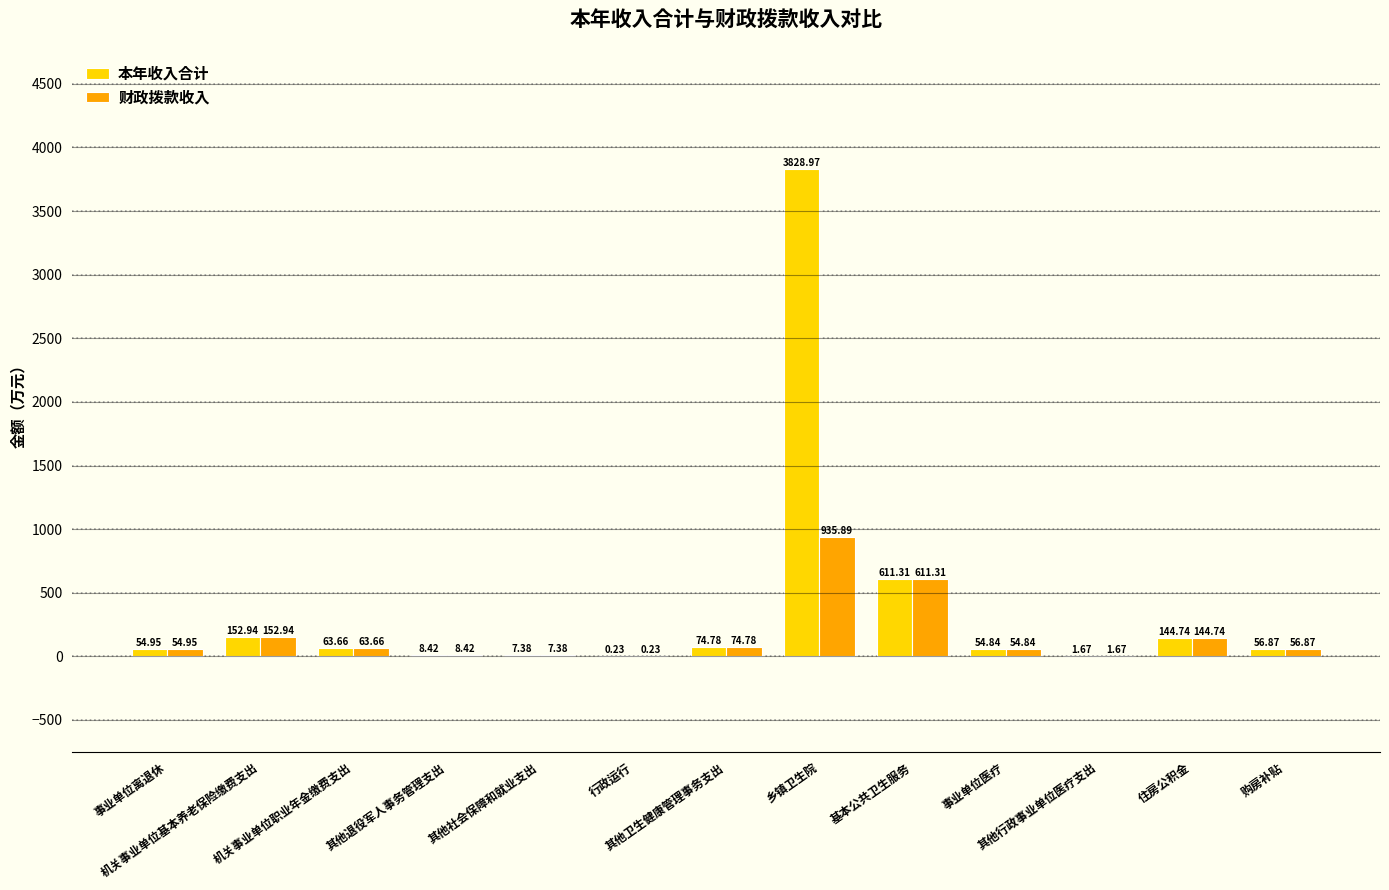

At which label does 财政拨款收入 first exceed 56?

机关事业单位基本养老保险缴费支出